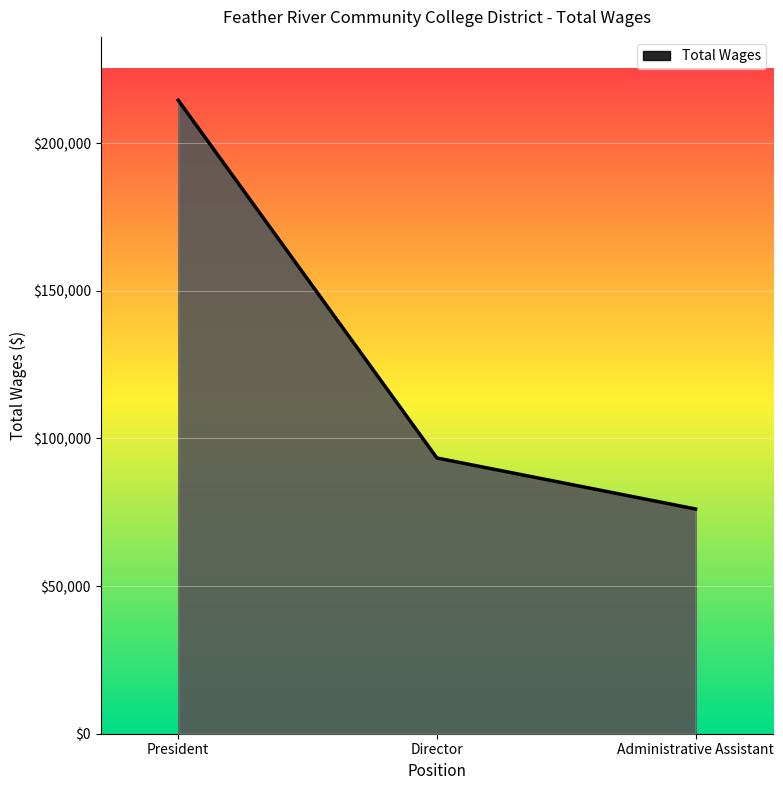

True or false: the data shows 214531 at President.

True